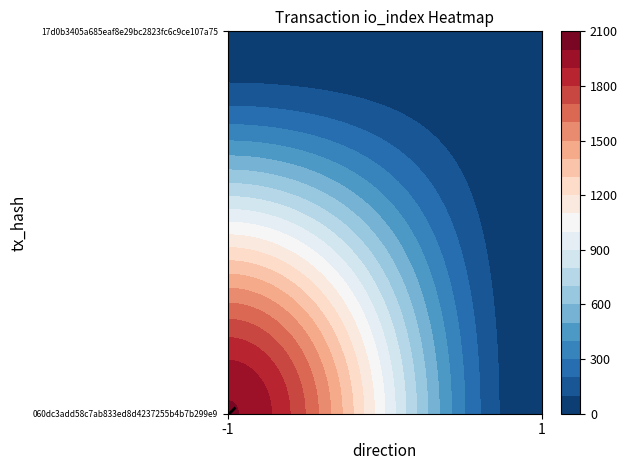

What is the greatest value displayed?

2007